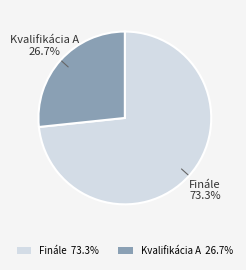

To the nearest percent, what percentage of the pie is Finále?

73%